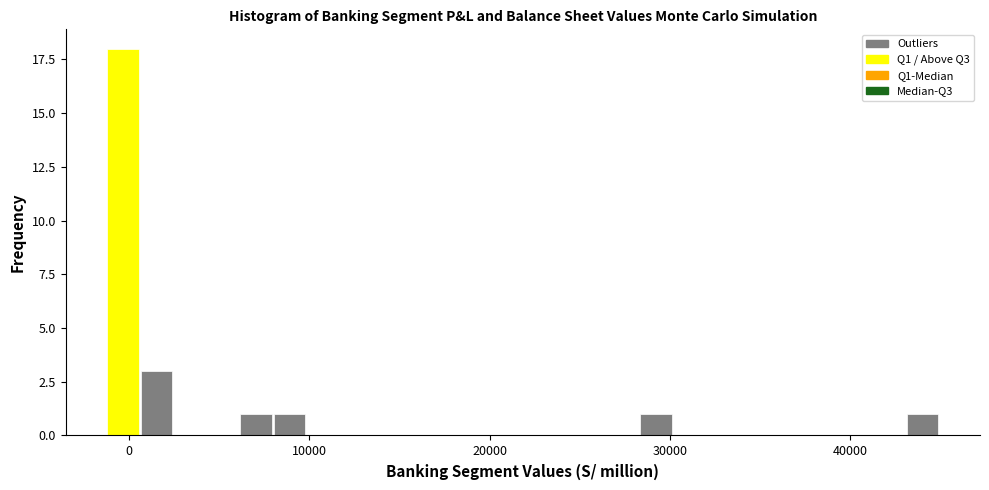

Read against the x-axis, roughly where is the centre of the tallest bar?

0